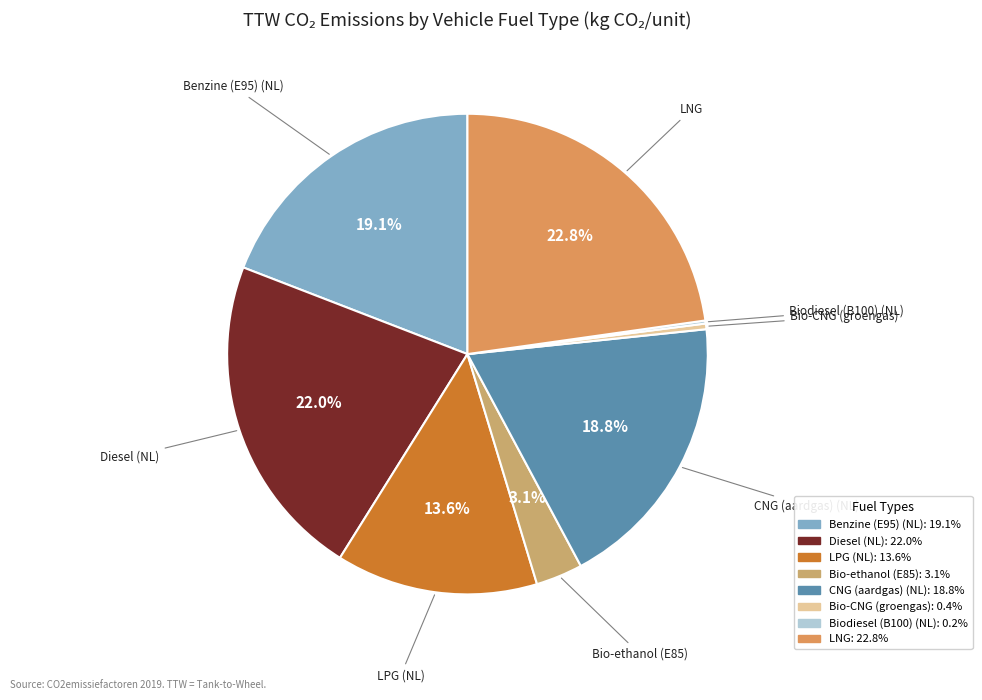

To the nearest percent, what is the average slice percentage?

12%